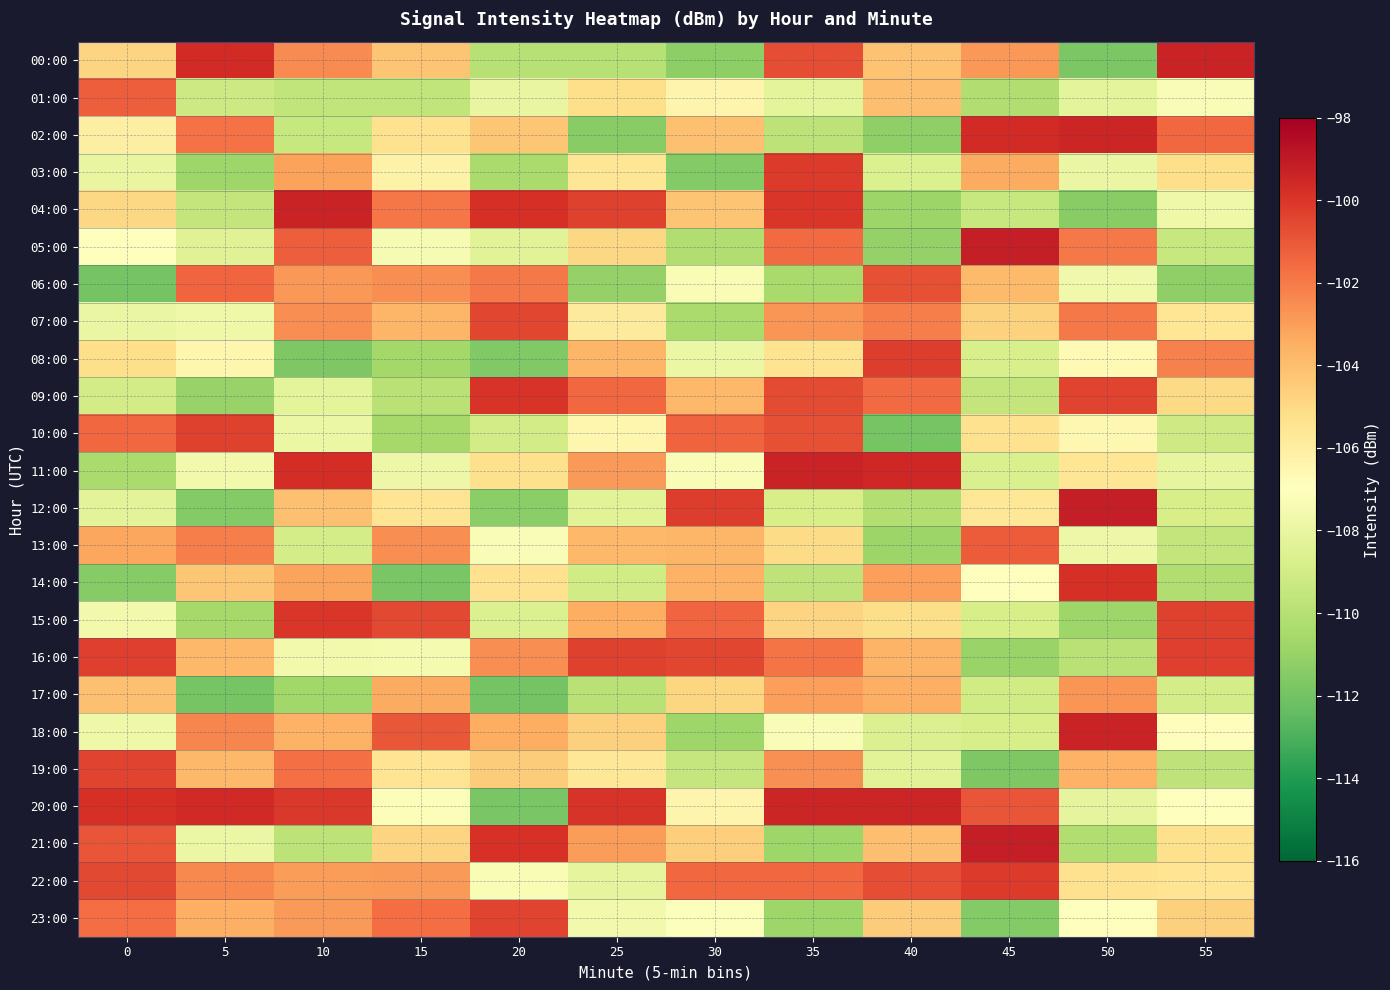

Reading left to right, extract all data points from this chart.

00:00: 0=-104.8	5=-99.6	10=-102.5	15=-104.2	20=-110.0	25=-110.0	30=-111.2	35=-100.7	40=-104.2	45=-102.8	50=-111.7	55=-99.4
01:00: 0=-101.2	5=-109.2	10=-109.6	15=-109.6	20=-108.0	25=-105.2	30=-106.4	35=-108.2	40=-104.0	45=-110.2	50=-108.2	55=-107.2
02:00: 0=-106.1	5=-101.8	10=-109.4	15=-105.3	20=-104.3	25=-111.4	30=-104.1	35=-109.8	40=-111.2	45=-99.7	50=-99.4	55=-101.5
03:00: 0=-108.0	5=-110.7	10=-103.1	15=-106.3	20=-110.4	25=-105.6	30=-111.6	35=-100.2	40=-108.6	45=-103.4	50=-107.9	55=-105.2
04:00: 0=-104.9	5=-109.6	10=-99.4	15=-101.9	20=-99.8	25=-100.4	30=-104.2	35=-100.0	40=-110.8	45=-109.5	50=-111.4	55=-107.8
05:00: 0=-106.9	5=-108.5	10=-101.2	15=-107.4	20=-108.3	25=-104.9	30=-110.2	35=-101.6	40=-111.0	45=-99.2	50=-102.0	55=-109.4
06:00: 0=-111.9	5=-101.4	10=-102.8	15=-102.5	20=-102.0	25=-111.0	30=-107.3	35=-110.5	40=-100.8	45=-103.9	50=-107.7	55=-111.2
07:00: 0=-108.0	5=-107.8	10=-102.5	15=-103.7	20=-100.5	25=-105.9	30=-110.4	35=-102.7	40=-102.1	45=-104.7	50=-102.0	55=-105.6
08:00: 0=-105.2	5=-106.4	10=-111.7	15=-110.6	20=-111.6	25=-103.7	30=-107.9	35=-105.4	40=-100.2	45=-108.8	50=-106.7	55=-102.2
09:00: 0=-109.0	5=-111.0	10=-108.2	15=-109.9	20=-99.9	25=-101.5	30=-103.8	35=-100.7	40=-101.6	45=-109.6	50=-100.4	55=-105.0
10:00: 0=-101.5	5=-100.4	10=-107.9	15=-110.6	20=-109.0	25=-106.4	30=-101.4	35=-100.8	40=-111.9	45=-105.4	50=-106.6	55=-109.1
11:00: 0=-110.4	5=-107.6	10=-99.7	15=-107.8	20=-105.3	25=-102.9	30=-107.3	35=-99.4	40=-99.5	45=-108.7	50=-105.5	55=-108.1
12:00: 0=-108.3	5=-111.5	10=-104.1	15=-105.5	20=-111.3	25=-108.4	30=-100.2	35=-108.9	40=-110.1	45=-105.6	50=-99.2	55=-108.9
13:00: 0=-103.3	5=-102.1	10=-108.9	15=-102.5	20=-107.2	25=-103.8	30=-103.8	35=-105.0	40=-110.8	45=-101.1	50=-107.8	55=-109.6
14:00: 0=-111.5	5=-104.3	10=-103.2	15=-111.8	20=-105.3	25=-109.1	30=-103.6	35=-109.7	40=-103.0	45=-107.0	50=-99.8	55=-110.2
15:00: 0=-107.6	5=-110.5	10=-100.0	15=-100.6	20=-108.6	25=-103.4	30=-101.4	35=-104.8	40=-105.1	45=-108.9	50=-110.8	55=-100.3
16:00: 0=-100.3	5=-103.8	10=-107.6	15=-107.5	20=-102.6	25=-100.3	30=-100.5	35=-101.9	40=-103.7	45=-110.9	50=-109.9	55=-100.3
17:00: 0=-104.1	5=-111.9	10=-110.7	15=-103.4	20=-111.9	25=-109.9	30=-104.9	35=-103.0	40=-103.5	45=-109.1	50=-102.7	55=-108.9
18:00: 0=-107.8	5=-102.3	10=-103.6	15=-101.0	20=-103.5	25=-104.6	30=-110.8	35=-107.2	40=-108.6	45=-108.8	50=-99.4	55=-106.9
19:00: 0=-100.4	5=-103.8	10=-101.7	15=-105.5	20=-104.5	25=-105.6	30=-109.5	35=-102.6	40=-108.3	45=-111.7	50=-103.6	55=-109.7
20:00: 0=-99.8	5=-99.6	10=-100.1	15=-107.2	20=-111.8	25=-99.9	30=-106.4	35=-99.4	40=-99.5	45=-100.9	50=-108.2	55=-107.0
21:00: 0=-100.9	5=-107.9	10=-109.8	15=-104.8	20=-99.8	25=-103.0	30=-104.6	35=-110.7	40=-104.0	45=-99.1	50=-110.2	55=-105.3
22:00: 0=-100.6	5=-102.4	10=-102.9	15=-102.9	20=-107.3	25=-108.2	30=-101.5	35=-101.5	40=-100.7	45=-100.1	50=-105.4	55=-105.5
23:00: 0=-101.6	5=-103.6	10=-102.9	15=-101.7	20=-100.4	25=-107.6	30=-107.1	35=-110.8	40=-104.5	45=-111.5	50=-107.1	55=-104.7